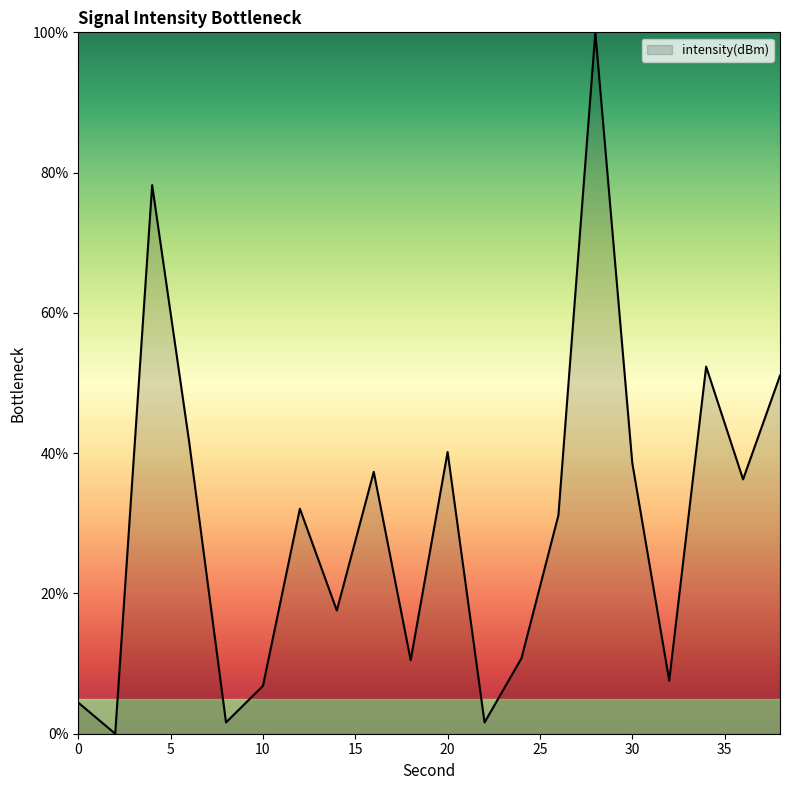

What is the difference between the maximum and minimum values?

100.0